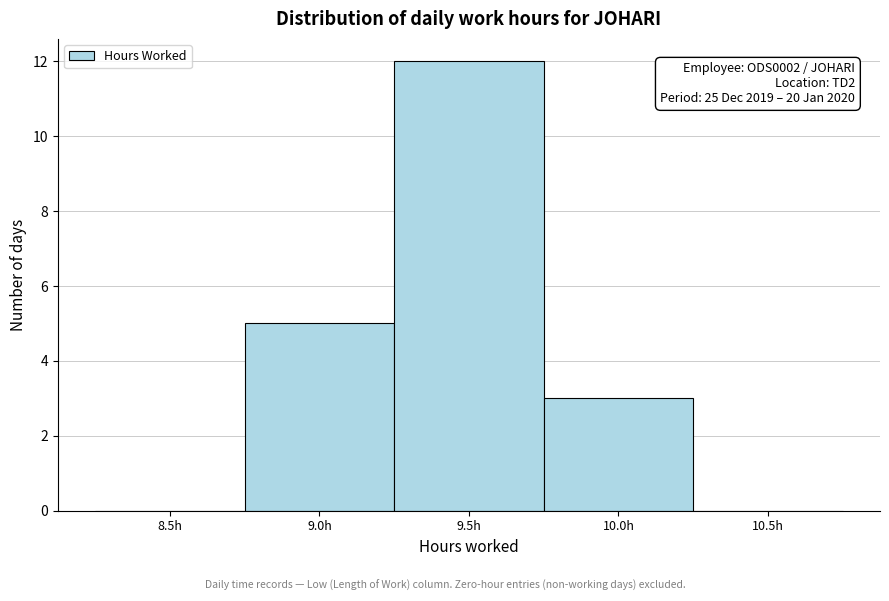

Reading left to right, list all the values displayed in this chart.

8.5h=0	9.0h=5	9.5h=12	10.0h=3	10.5h=0